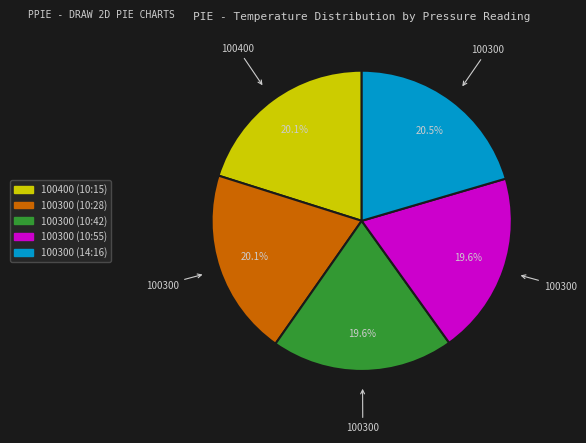

Count the number of slices in the pie.

5